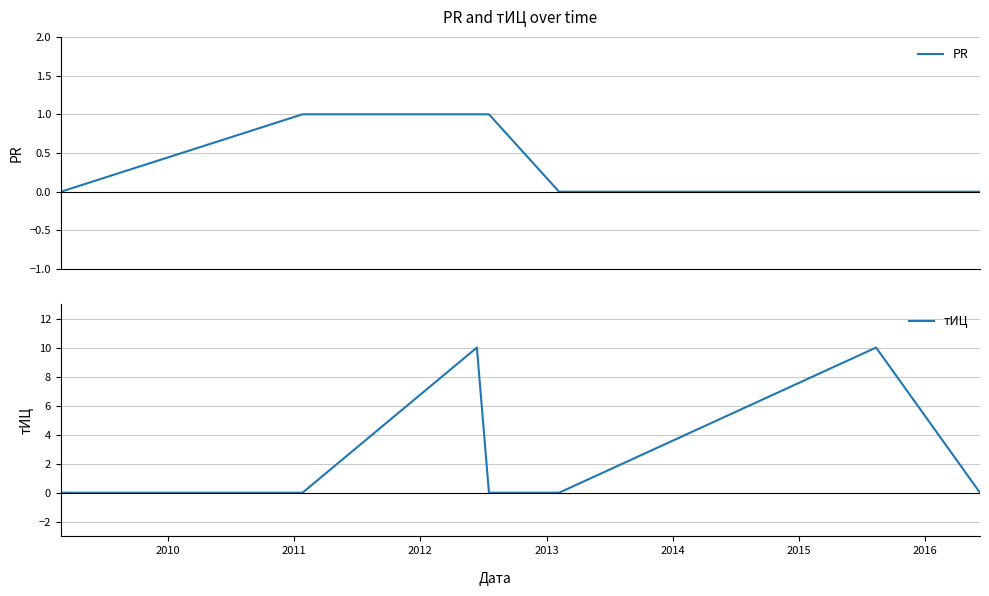

What is the highest value of the тИЦ series?

10